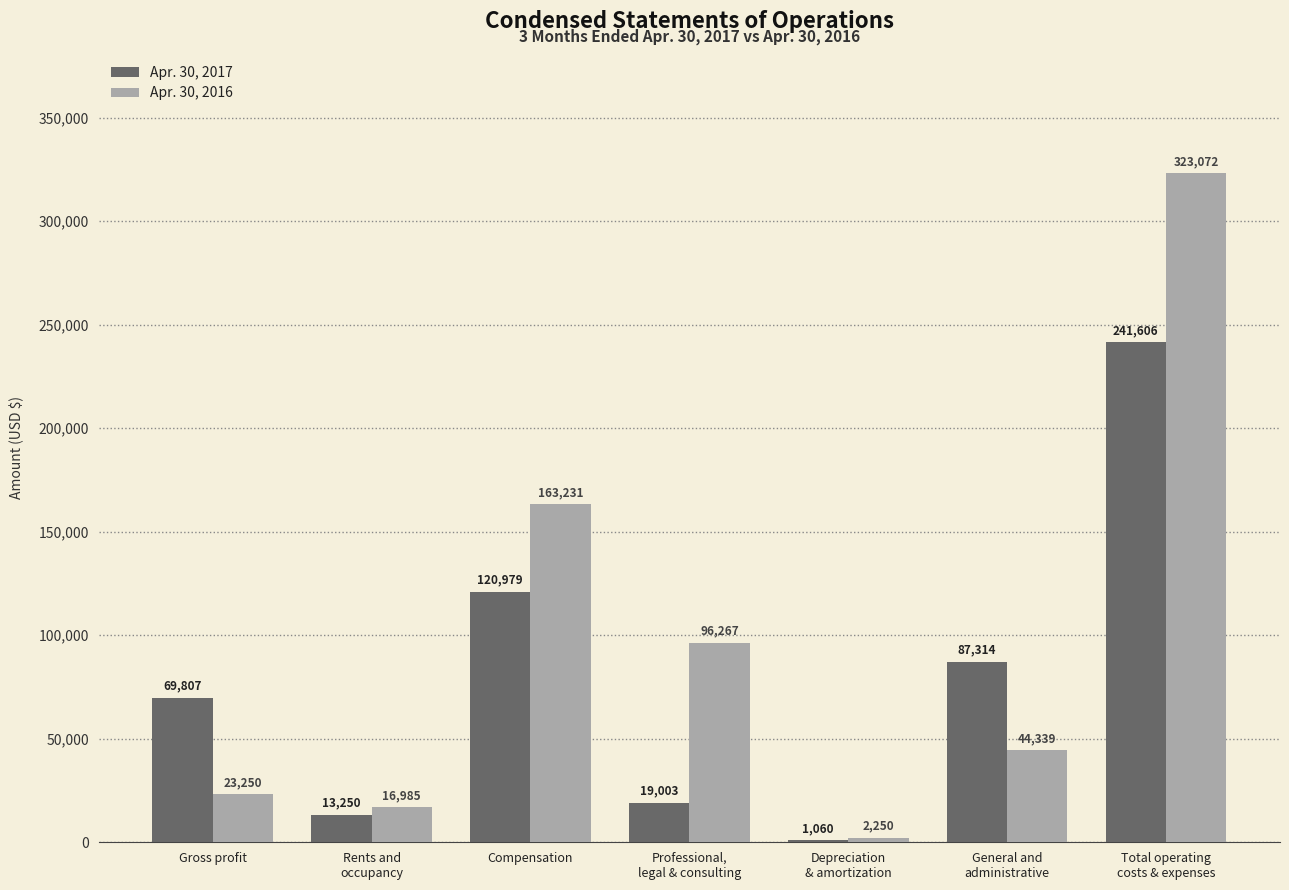

What is the sum of all Apr. 30, 2017 values?

553019